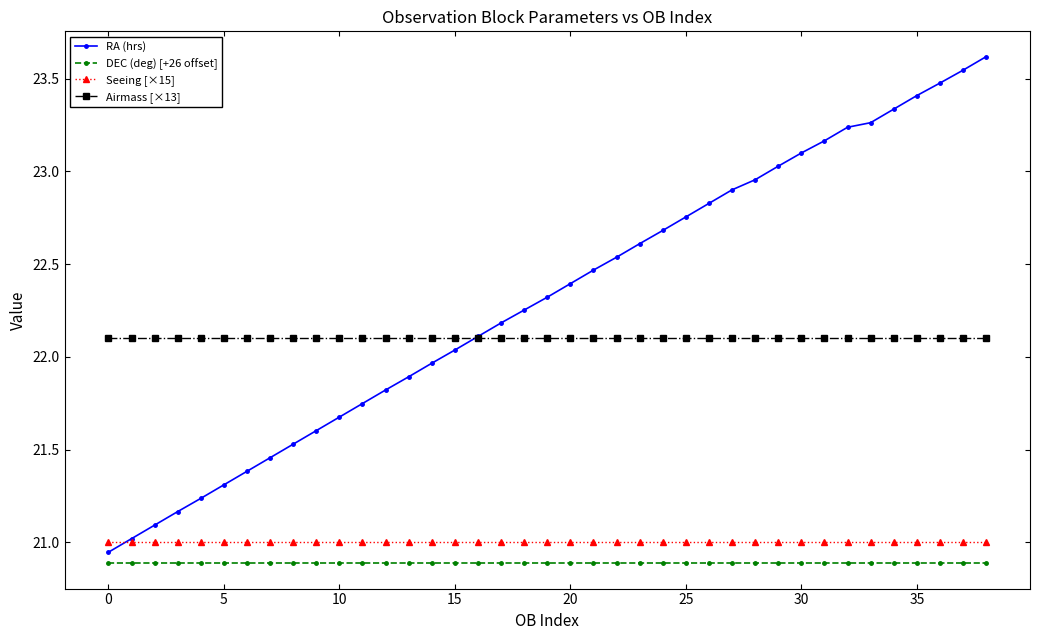

Which series has the widest spread of values?

RA (hrs)